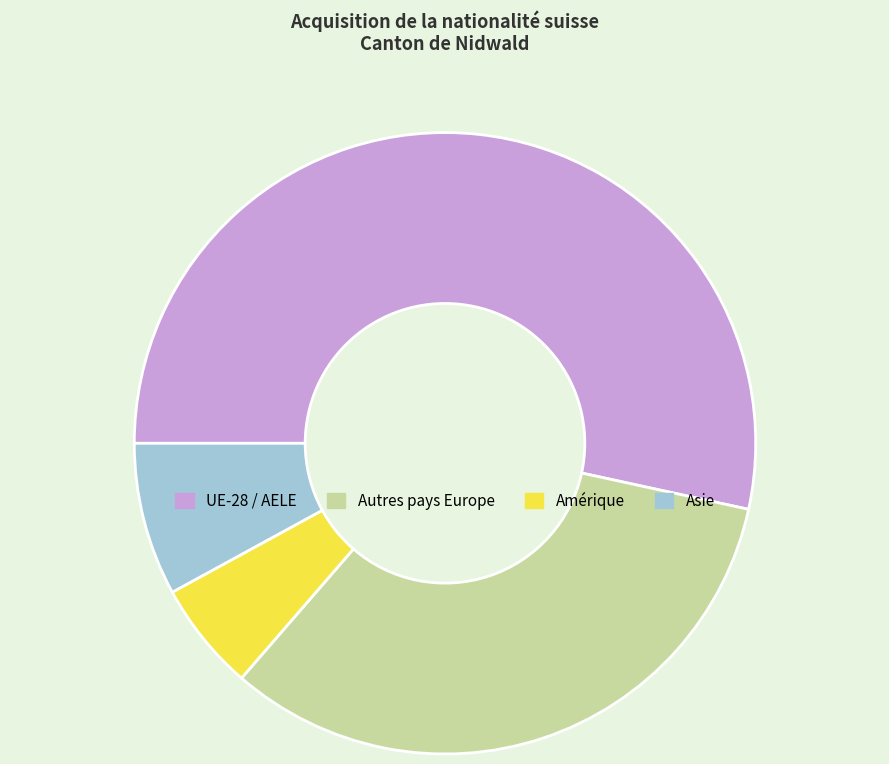

Count the number of slices in the pie.

4